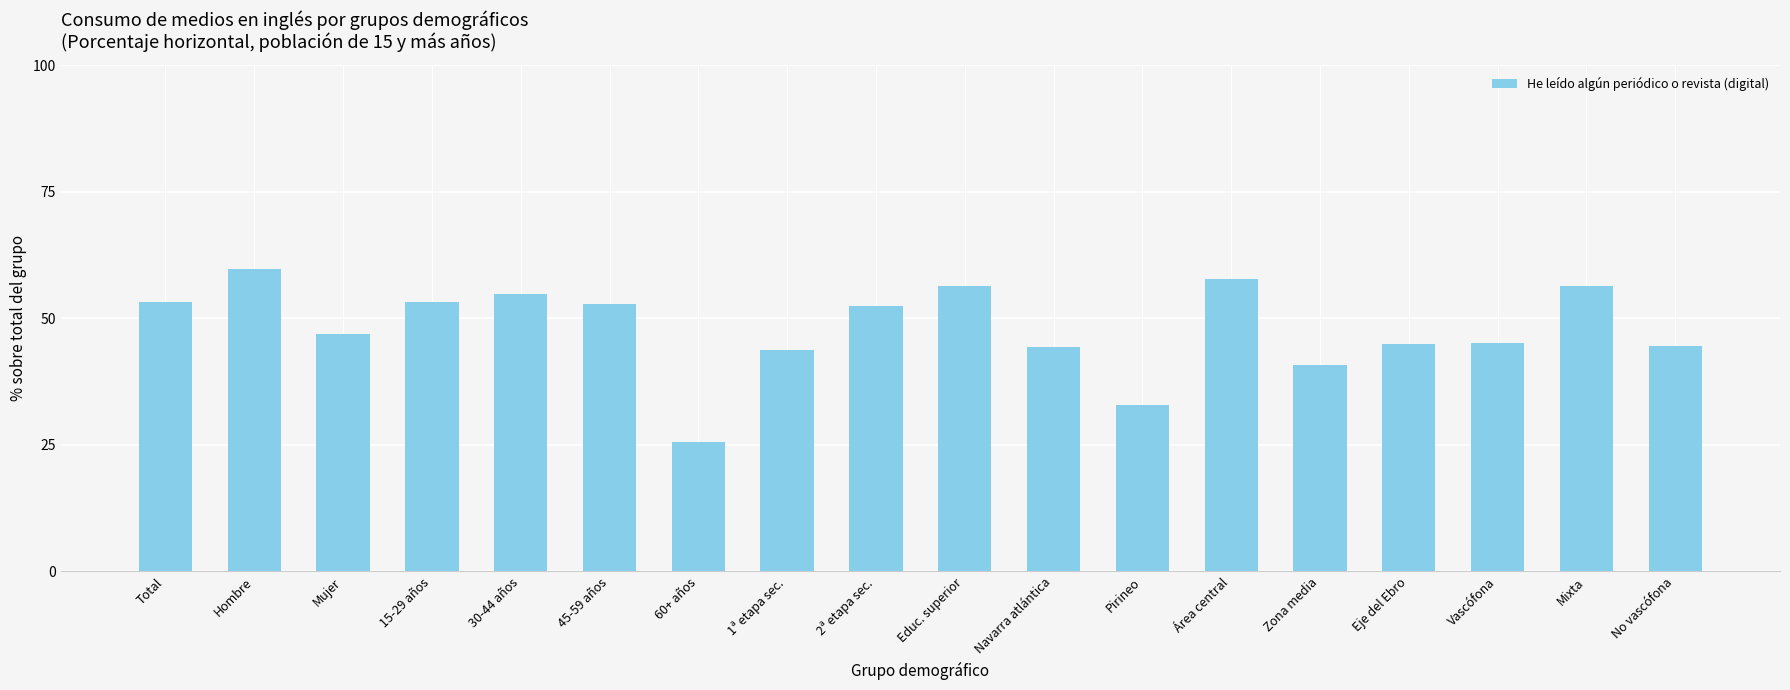

What is the change in value from 30-44 años to No vascófona?

-10.2